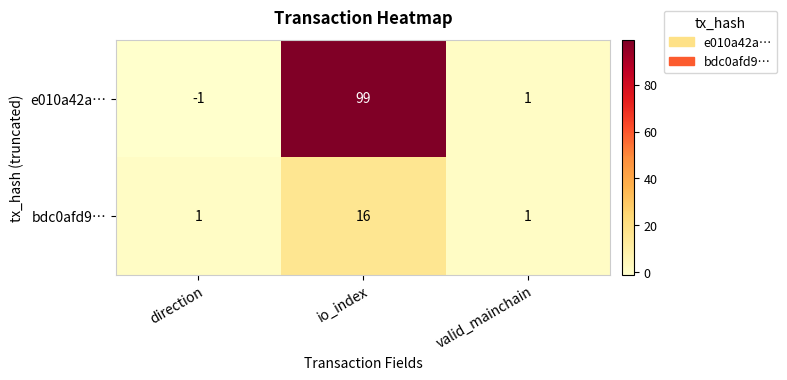

What is the difference between the highest and lowest values at io_index?

83